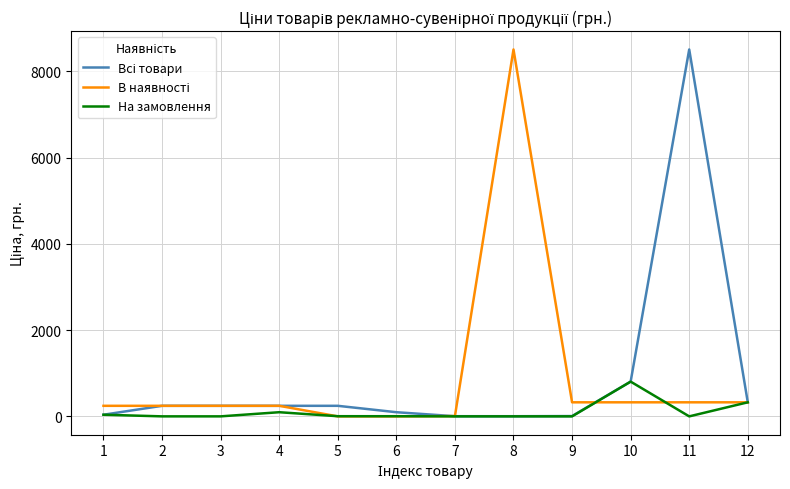

What is the greatest value displayed?

8510.4